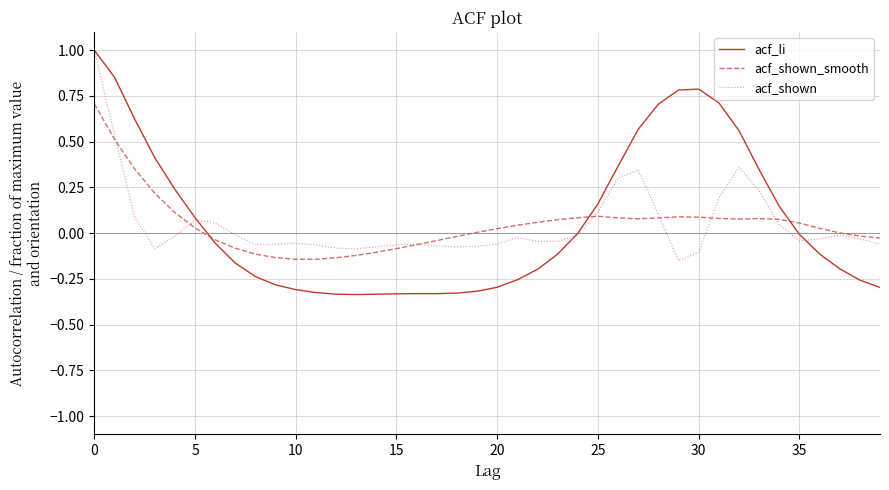

What is the highest value of the acf_shown_smooth series?

0.7